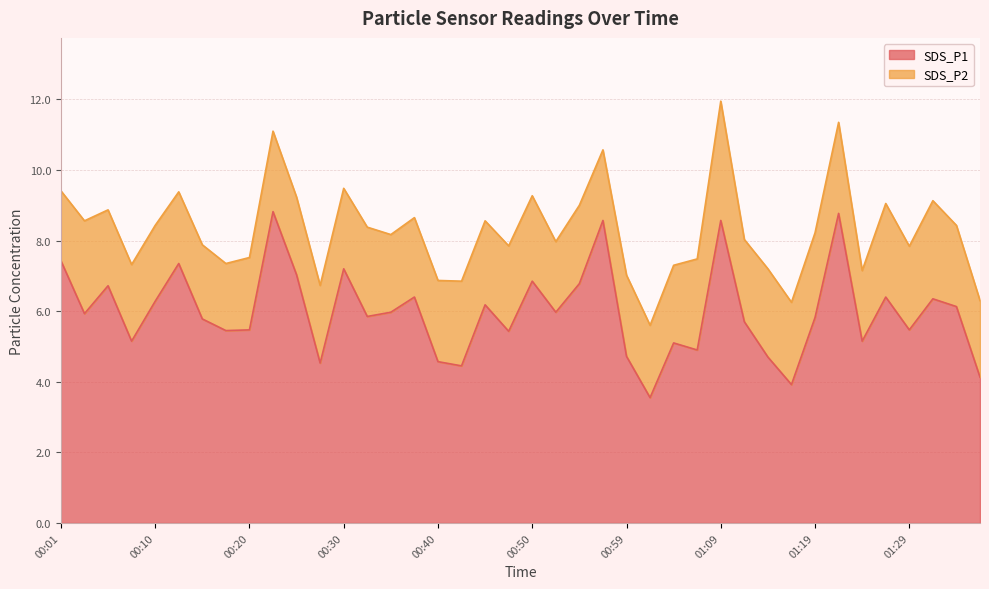

Reading left to right, what are all the values shown in this chart?

7.4	5.9	6.7	5.2	6.3	7.3	5.8	5.5	5.5	8.8	7.0	4.5	7.2	5.8	6.0	6.4	4.6	4.5	6.2	5.4	6.8	6.0	6.8	8.6	4.7	3.5	5.1	4.9	8.6	5.7	4.7	3.9	5.8	8.8	5.2	6.4	5.5	6.3	6.1	4.1